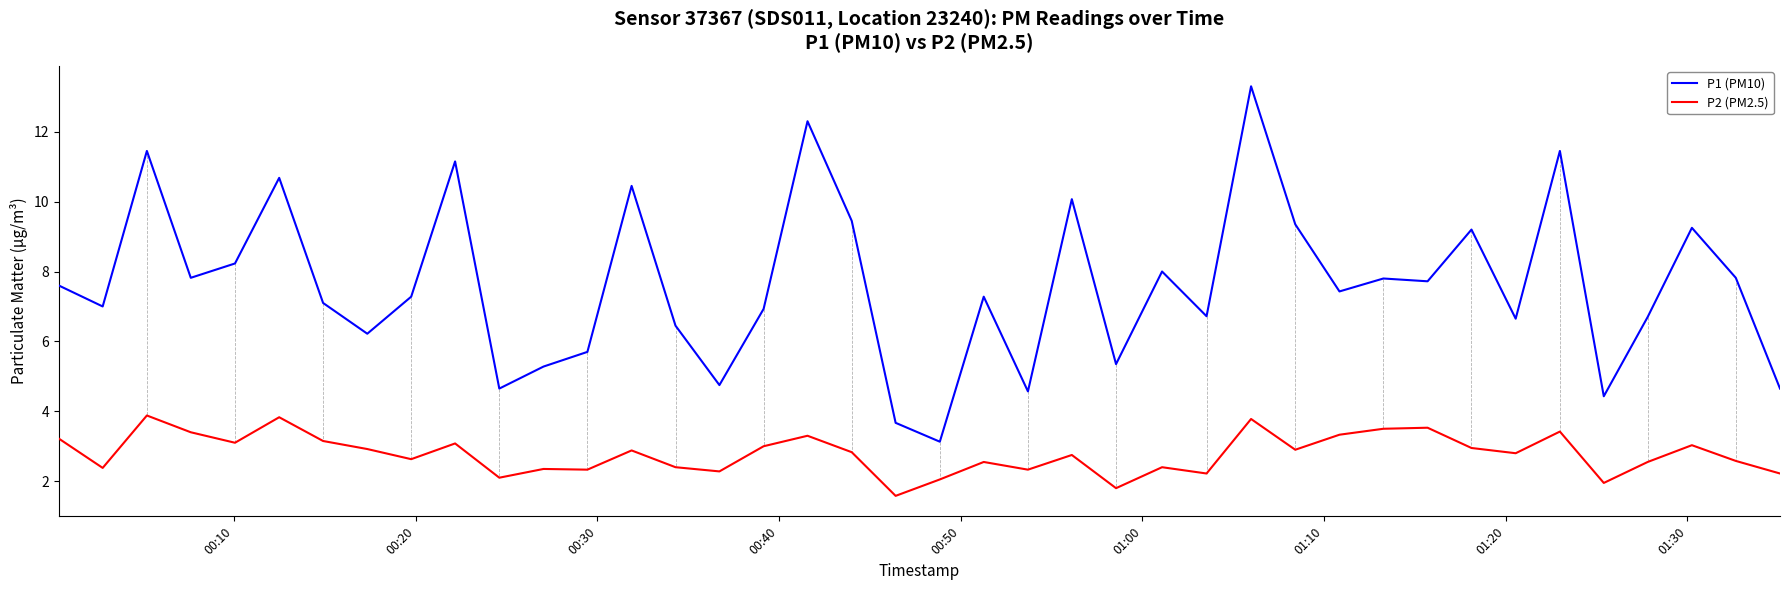

Which series has the largest total across all categories?

P1 (PM10)